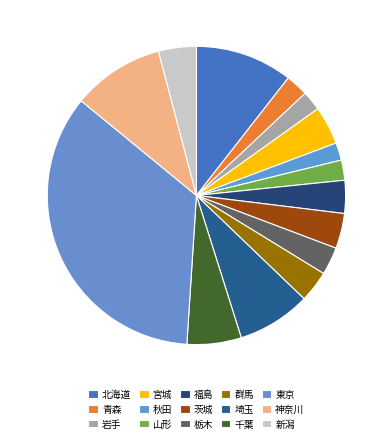

To the nearest percent, what percentage of the pie is 北海道?

11%